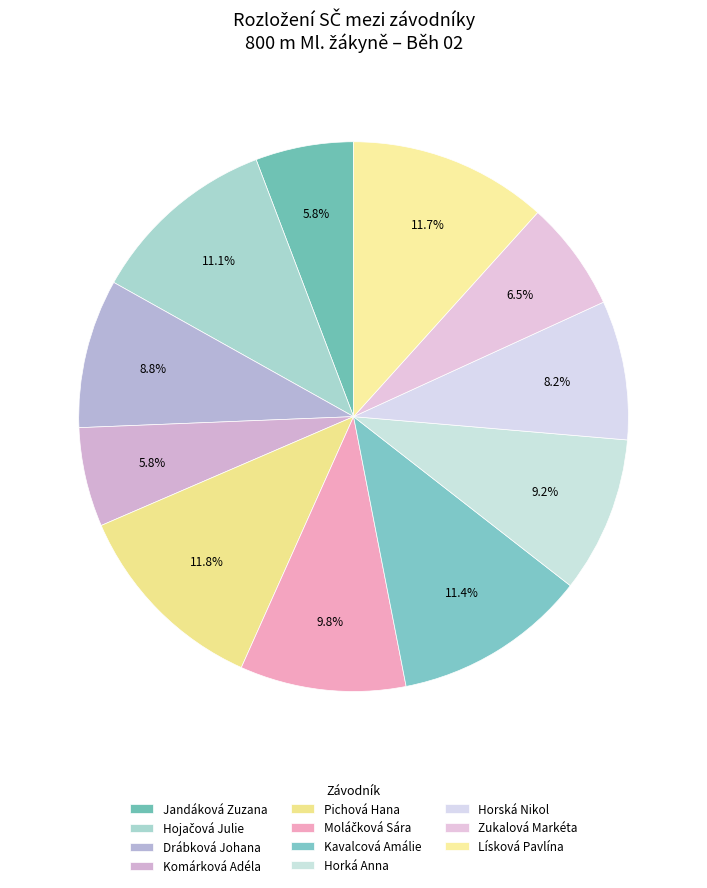

How many slices are in this pie chart?

11